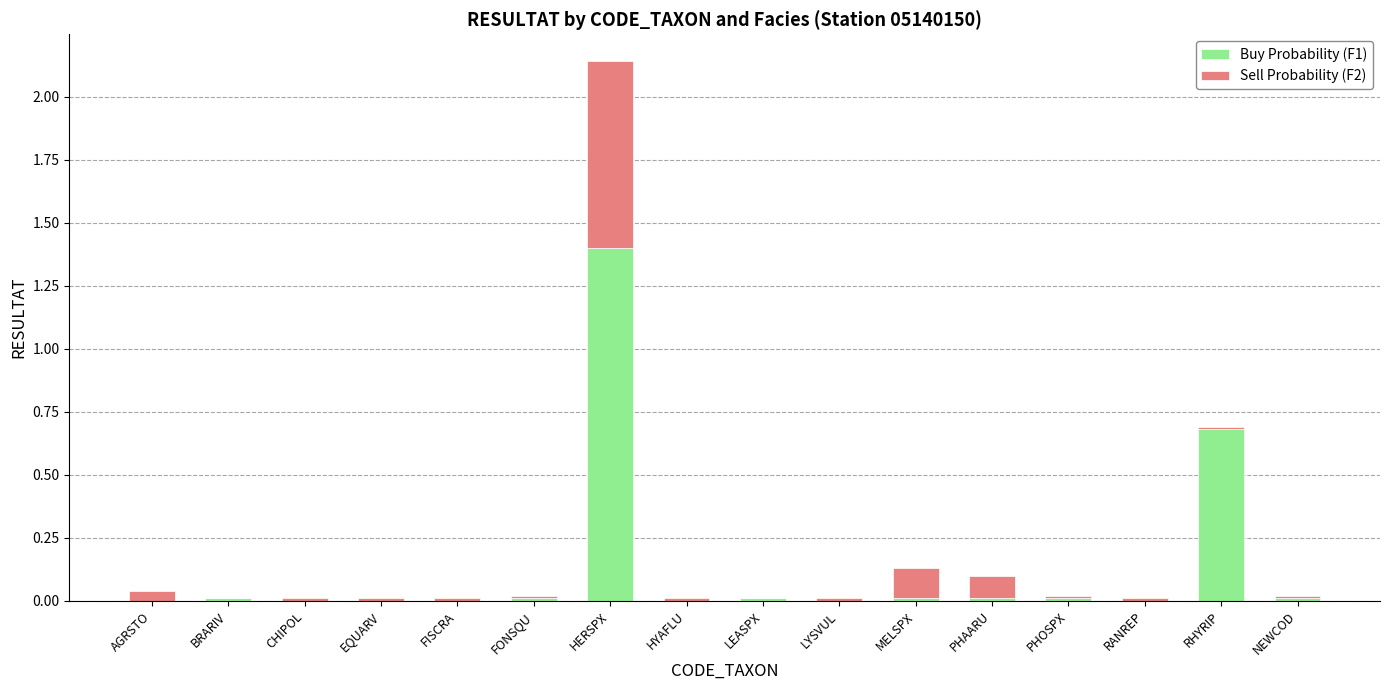

What is the approximate value of Buy Probability (F1) at HERSPX?

1.4